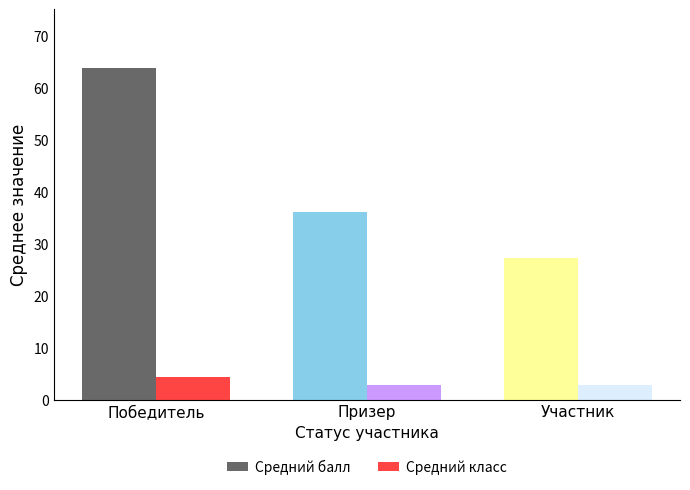

The value of Средний балл at Призер is 36.0. True or false?

True